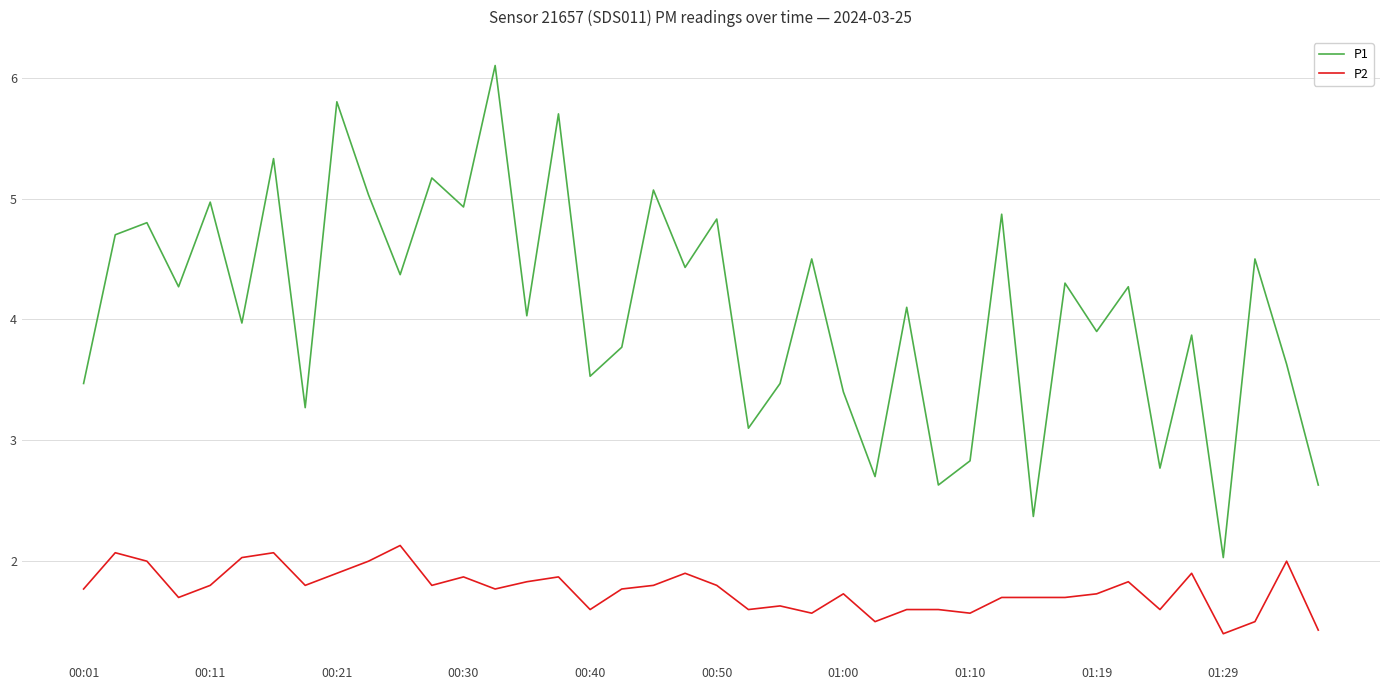

List the series in order of their peak value, highest first.

P1, P2